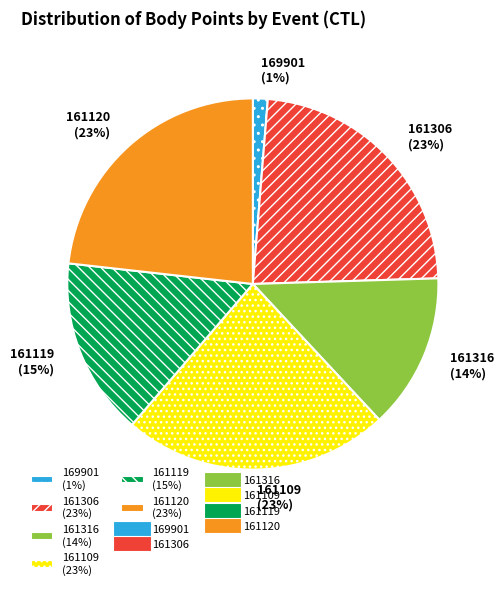

To the nearest percent, what percentage of the pie is 169901?

1%